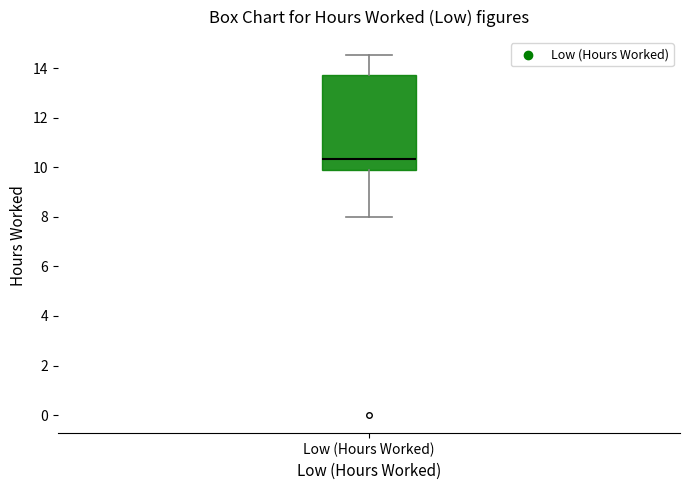

Transcribe this box plot: give where the median line is, the range the box spans, and where the two whiskers end, as read against the y-axis. The values are not printed on the chart, so give them approximately, as read against the axis.

median 10.4, box 9.8 to 13.8, whiskers 8.0 to 14.6